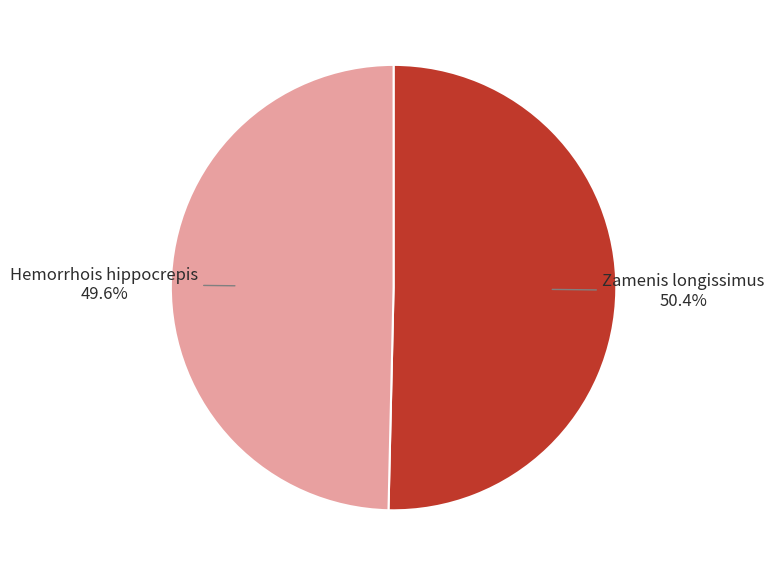

Is there any slice that represents more than half of the pie?

Yes